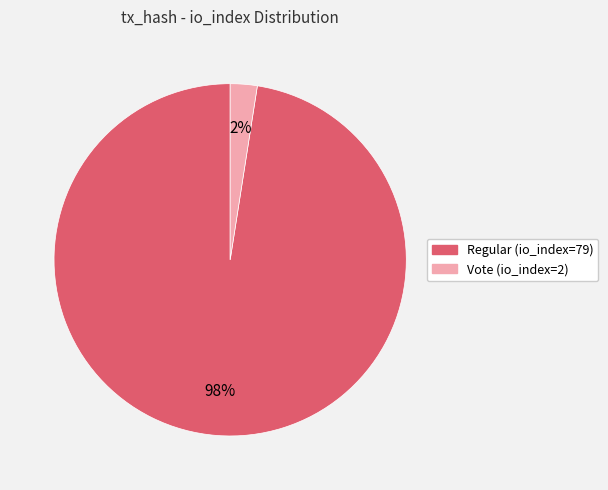

Which slice is the smallest?

Vote (io_index=2)